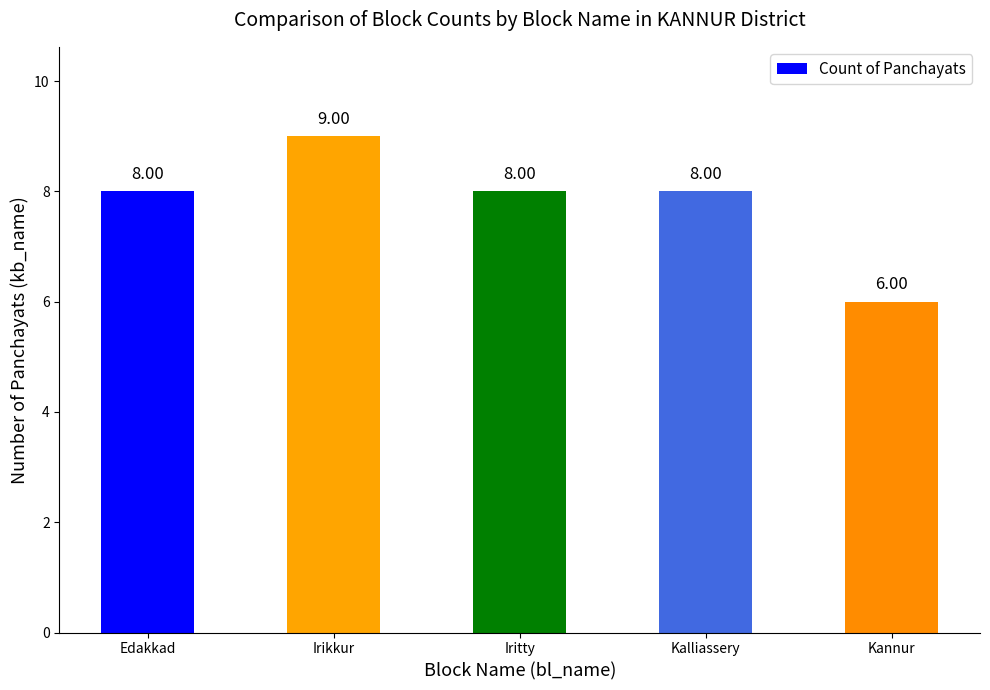

What is the sum of all values?

39